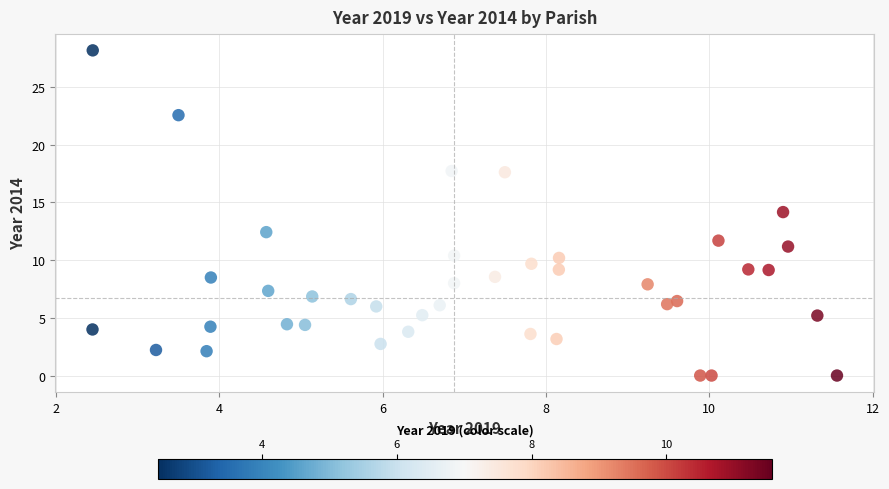

What is the range of Y values (max minus min)?

28.2